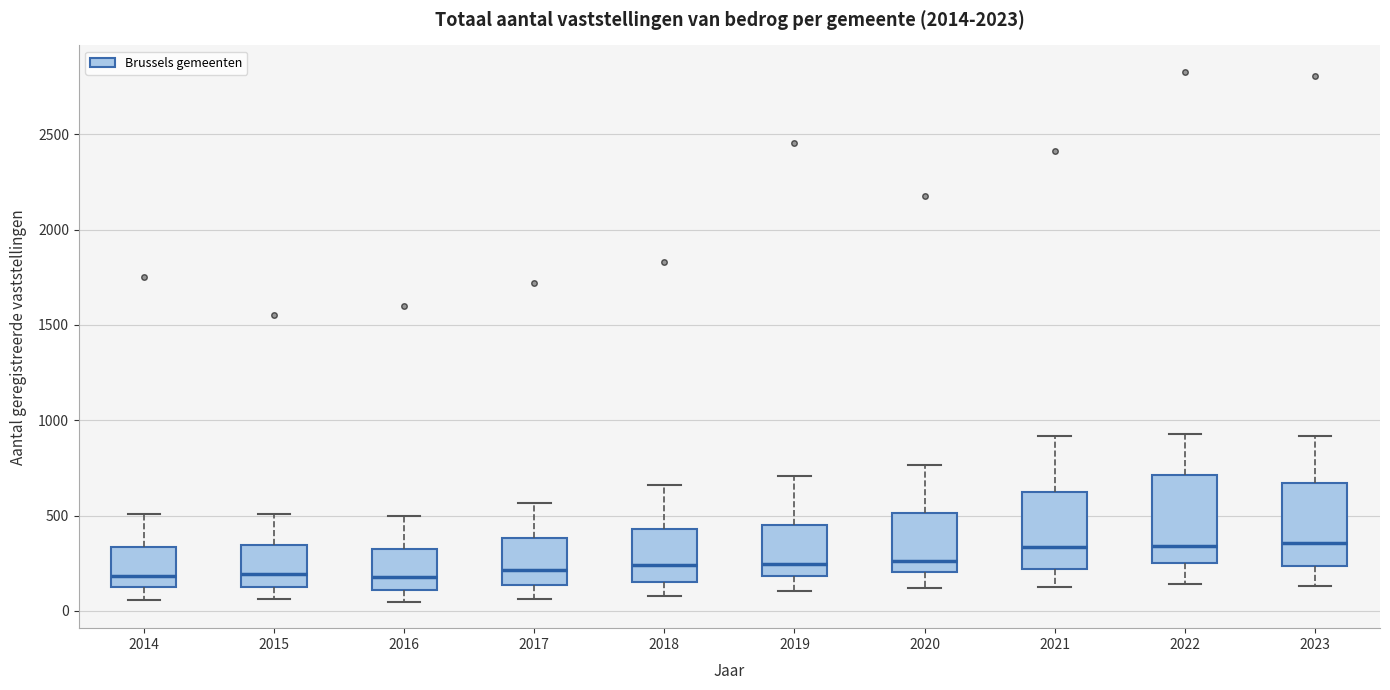

Where does the lower whisker of the box at x = 2017 end on the y-axis? The values are not printed on the chart, so give them approximately, as read against the axis.

50